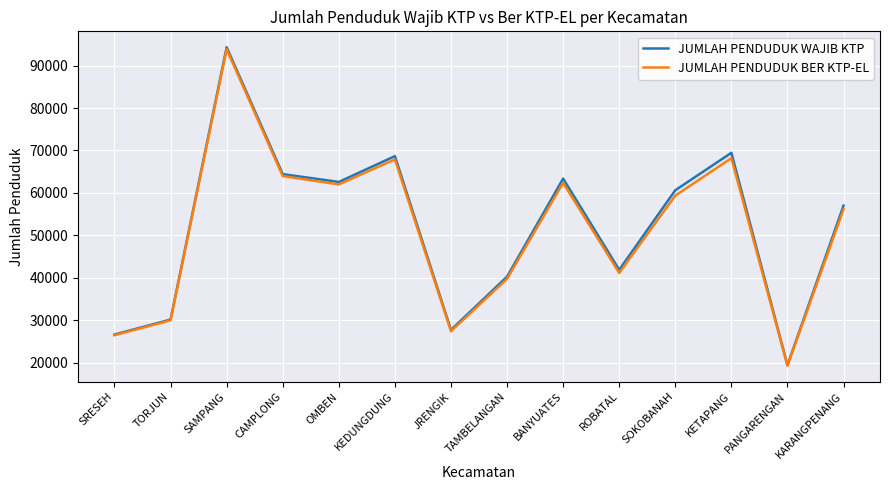

True or false: JUMLAH PENDUDUK BER KTP-EL has a value of 41144 at ROBATAL.

True